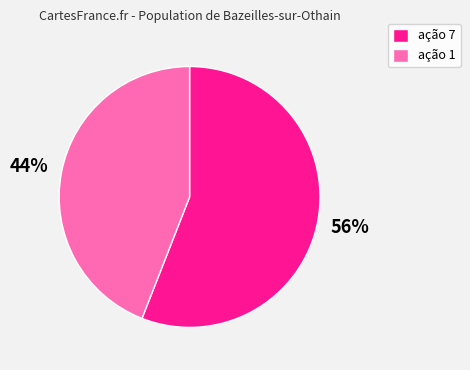

Which has a higher value, ação 7 or ação 1?

ação 7